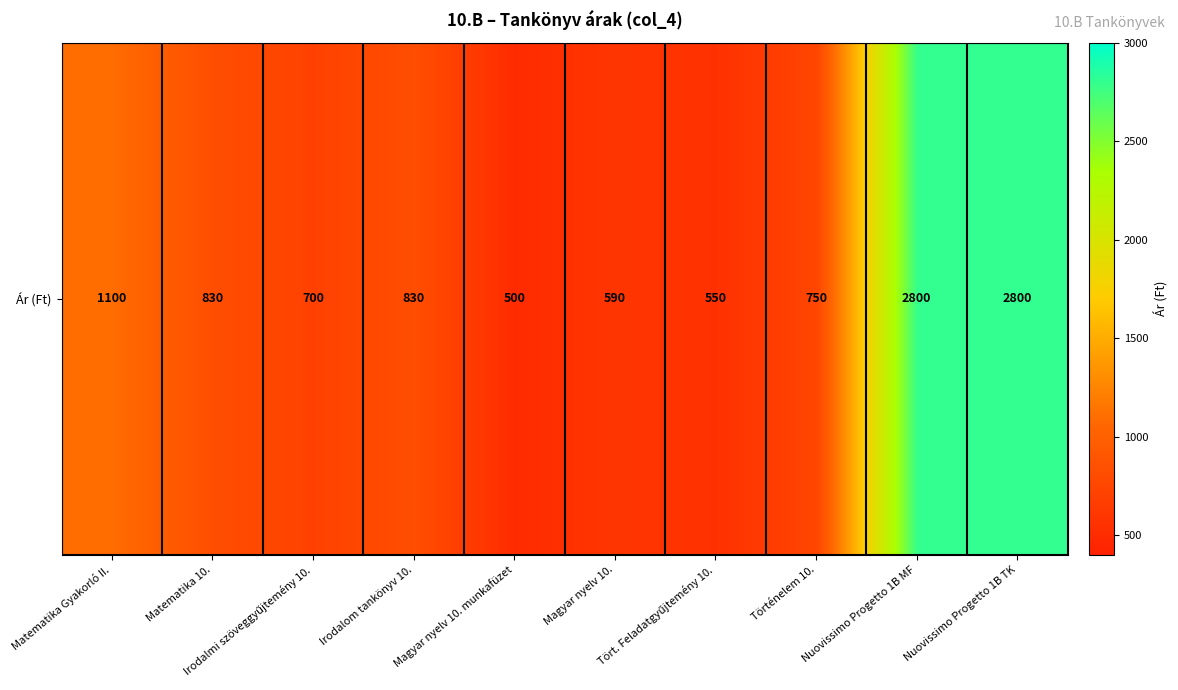

How many data points are less than 830?

5